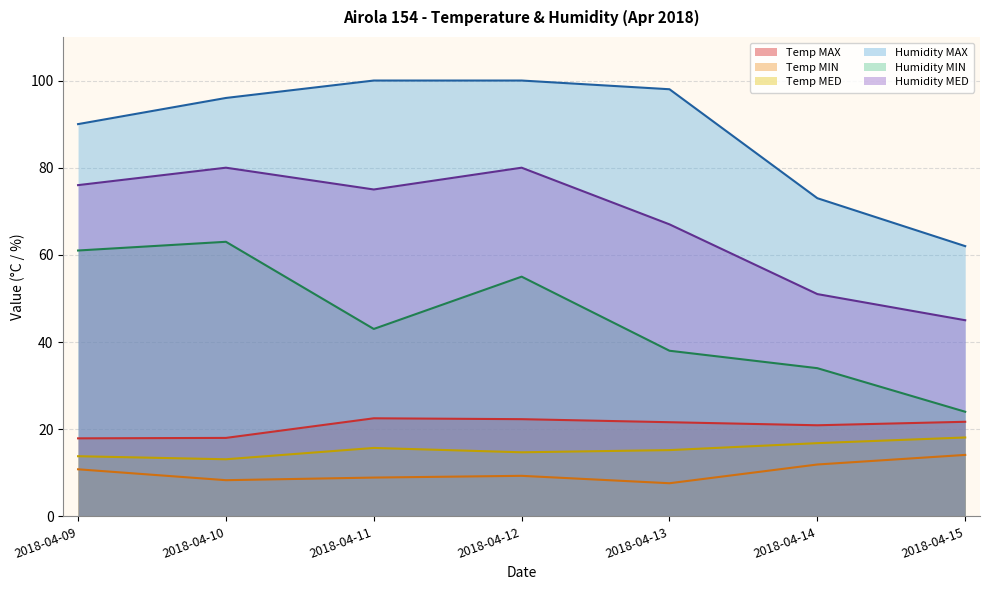

What is the value of the Humidity MED point at the 3rd from the left?

75.0